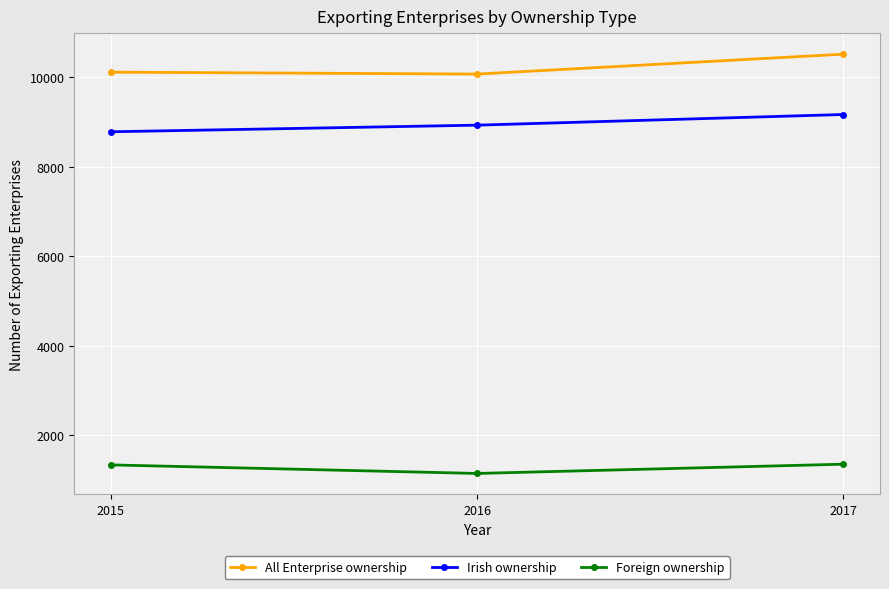

What is the difference between the highest and lowest values at 2016?

8929